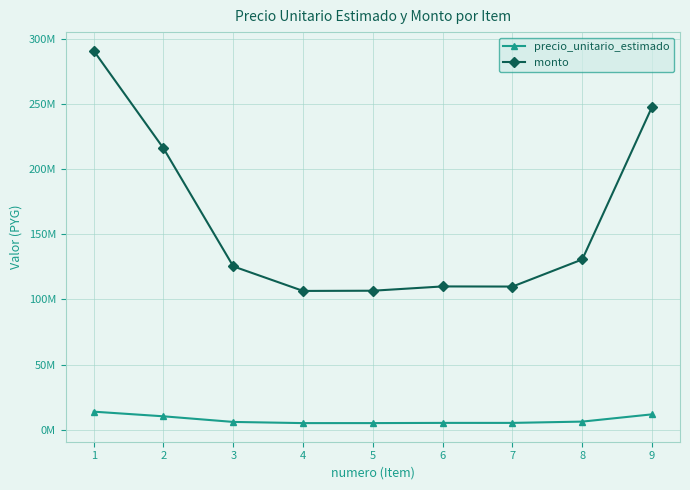

At which label is monto closest to 198662100?

2